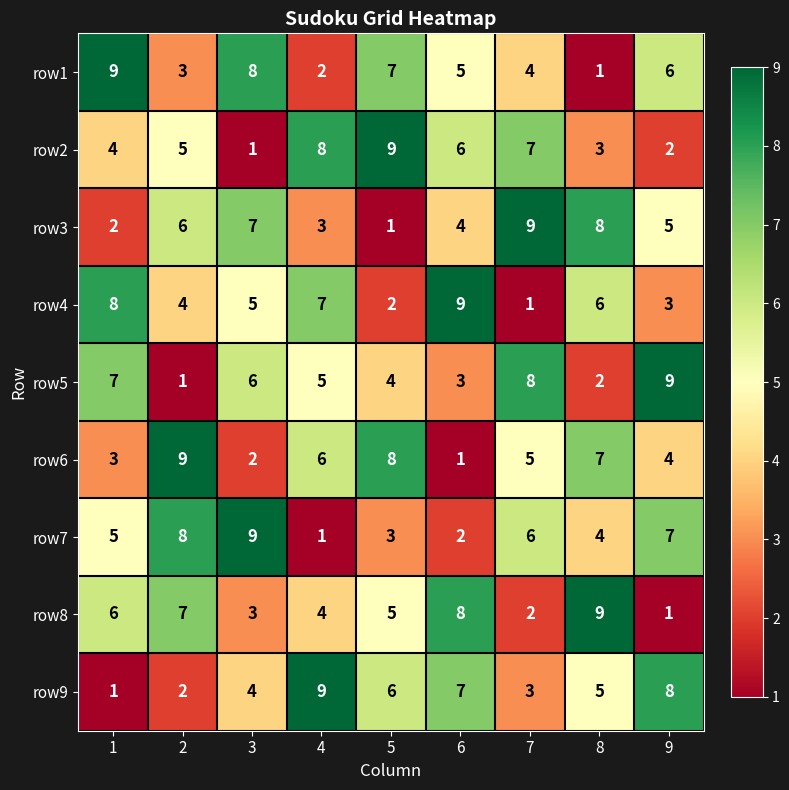

How many row9 values are between 3 and 7?

5